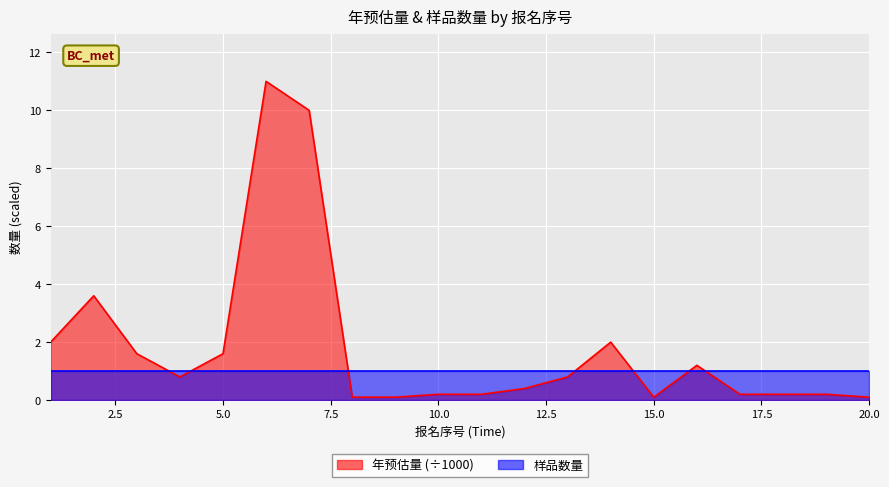

At which category does the data reach its first local valley?

4